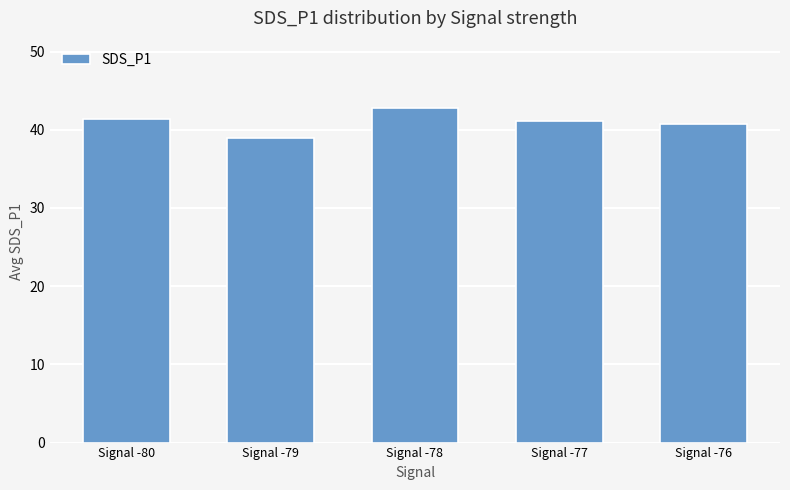

What is the difference between the second highest and second lowest values?

0.7